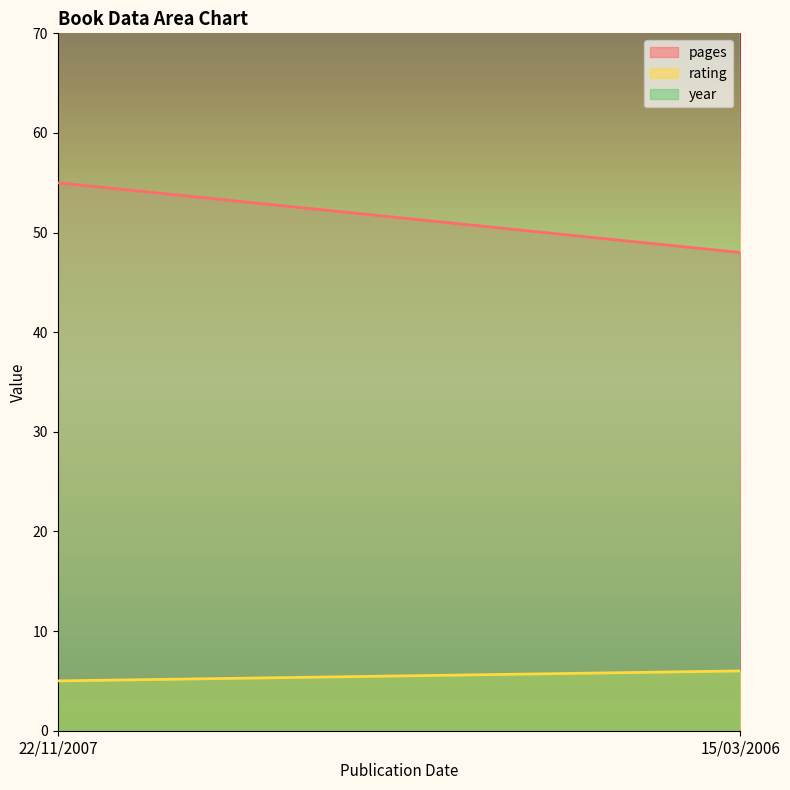

What is the label of the 2nd point from the right?

22/11/2007